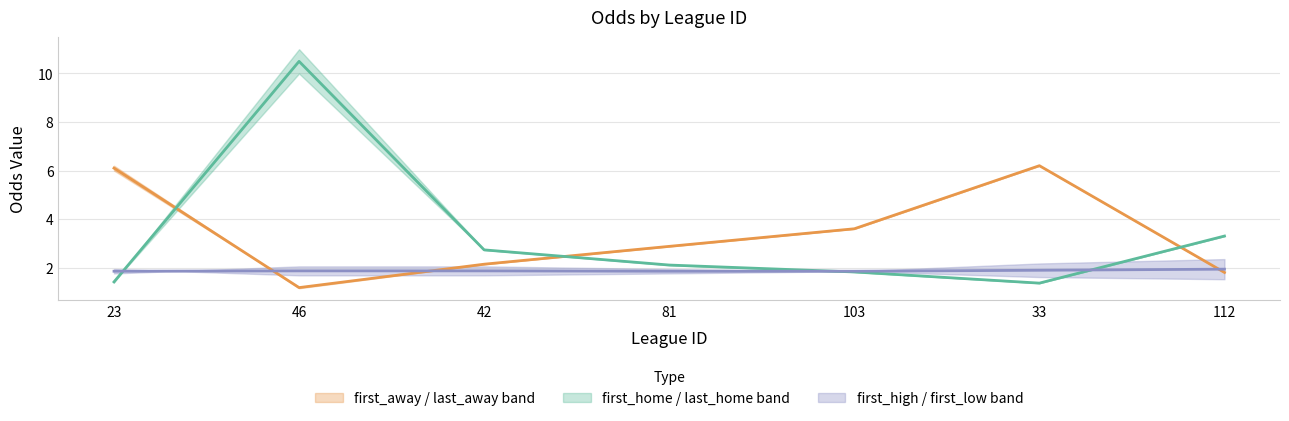

How many intersections are there between away mid and high/low mid?

3